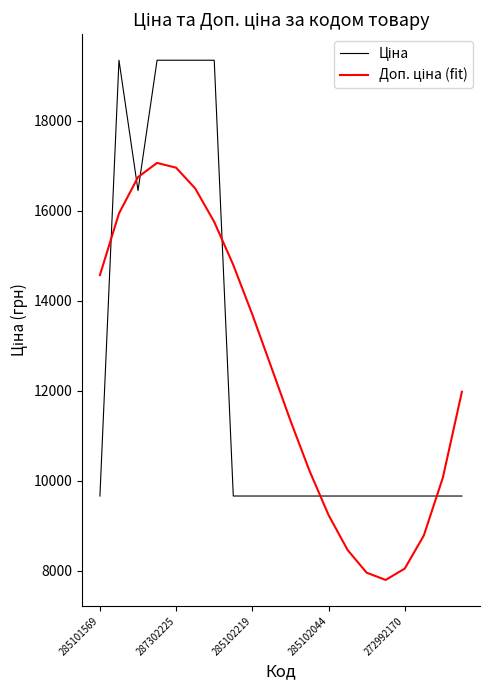

What is the smallest value displayed?

7801.2